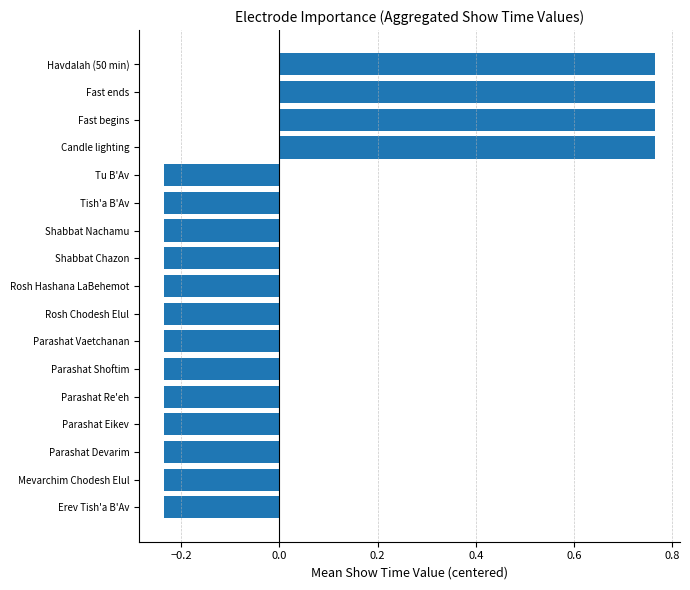

How many values are between 0 and 1?

4